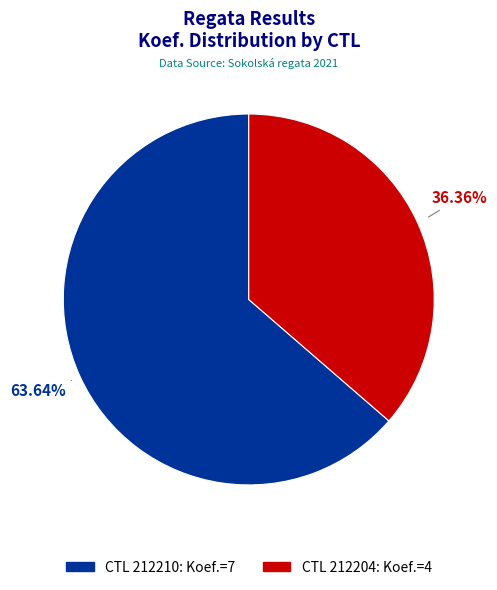

Count the number of slices in the pie.

2